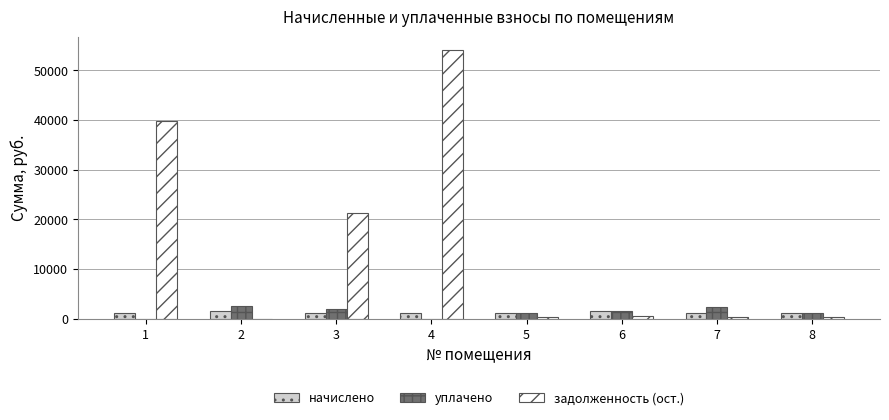

How many distinct data groups are displayed?

3